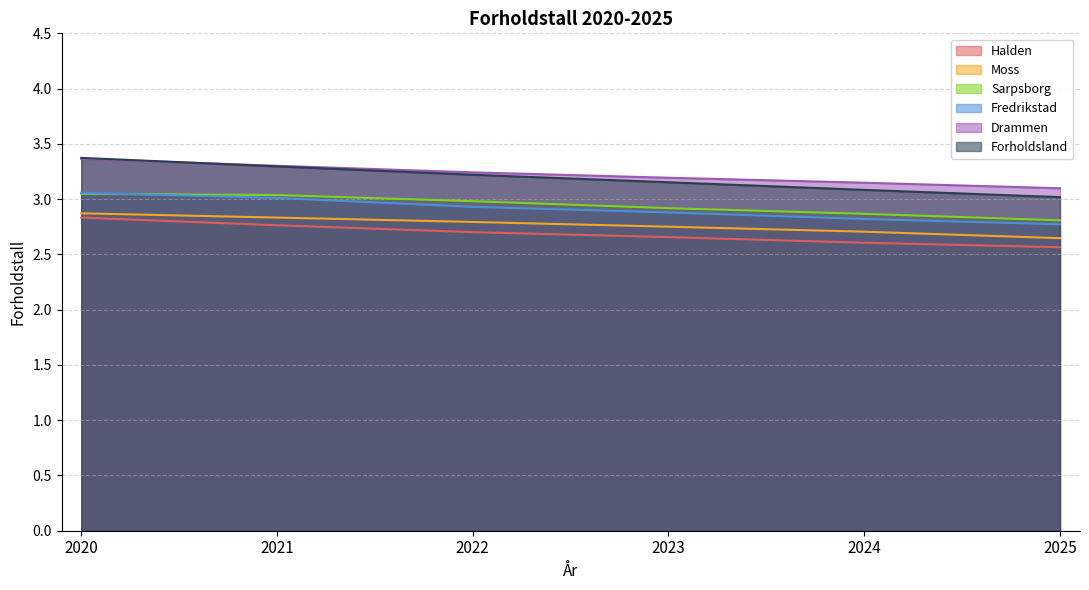

True or false: Halden and Drammen cross at least once.

False